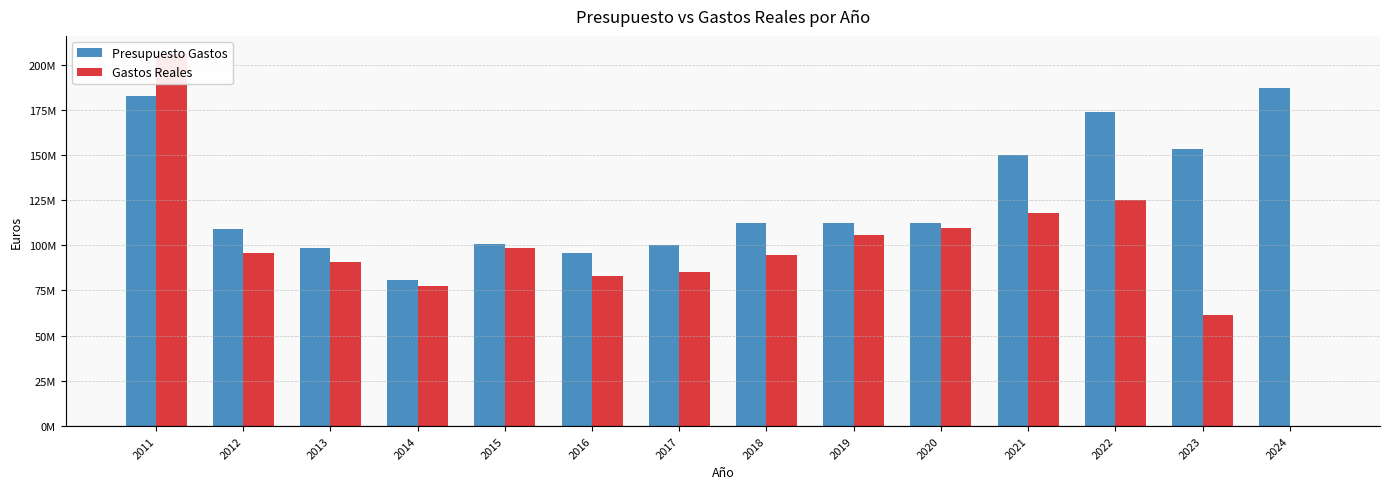

Rank the categories by Gastos Reales value from highest to lowest.

2011, 2022, 2021, 2020, 2019, 2015, 2012, 2018, 2013, 2017, 2016, 2014, 2023, 2024